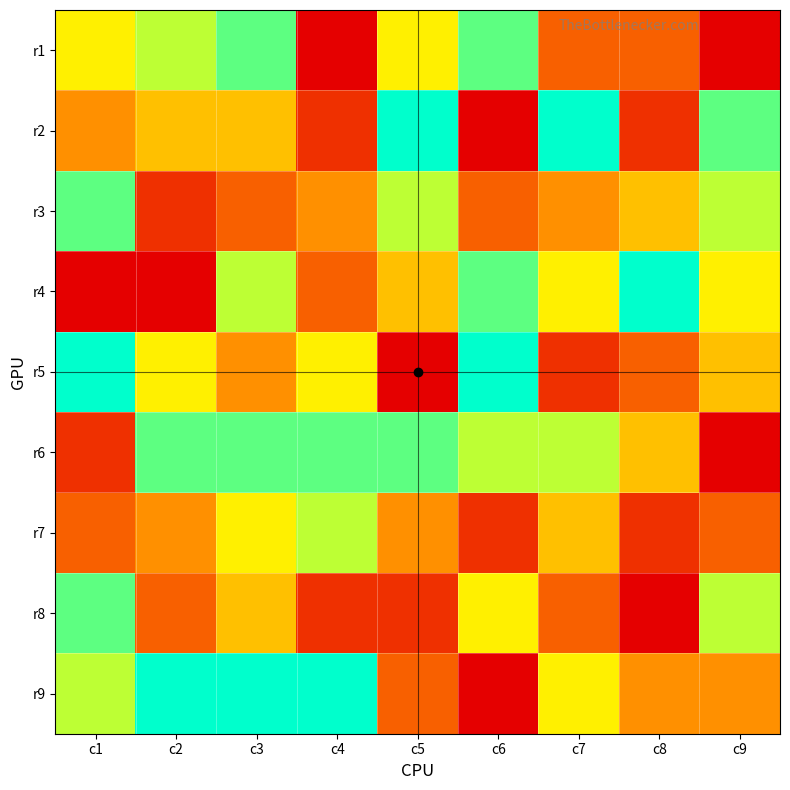

Reading right to left, transcribe all the data shown in this chart.

r1: c9=1	c8=3	c7=3	c6=8	c5=6	c4=1	c3=8	c2=7	c1=6
r2: c9=8	c8=2	c7=9	c6=1	c5=9	c4=2	c3=5	c2=5	c1=4
r3: c9=7	c8=5	c7=4	c6=3	c5=7	c4=4	c3=3	c2=2	c1=8
r4: c9=6	c8=9	c7=6	c6=8	c5=5	c4=3	c3=7	c2=1	c1=1
r5: c9=5	c8=3	c7=2	c6=9	c5=1	c4=6	c3=4	c2=6	c1=9
r6: c9=1	c8=5	c7=7	c6=7	c5=8	c4=8	c3=8	c2=8	c1=2
r7: c9=3	c8=2	c7=5	c6=2	c5=4	c4=7	c3=6	c2=4	c1=3
r8: c9=7	c8=1	c7=3	c6=6	c5=2	c4=2	c3=5	c2=3	c1=8
r9: c9=4	c8=4	c7=6	c6=1	c5=3	c4=9	c3=9	c2=9	c1=7